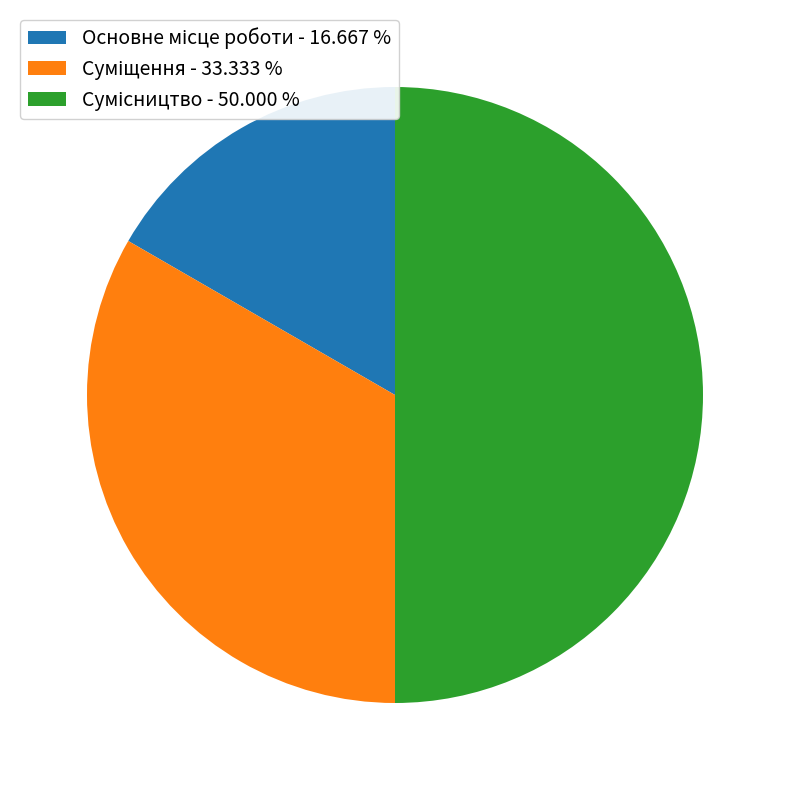

What percentage do Суміщення and Основне місце роботи together represent?

50.0%